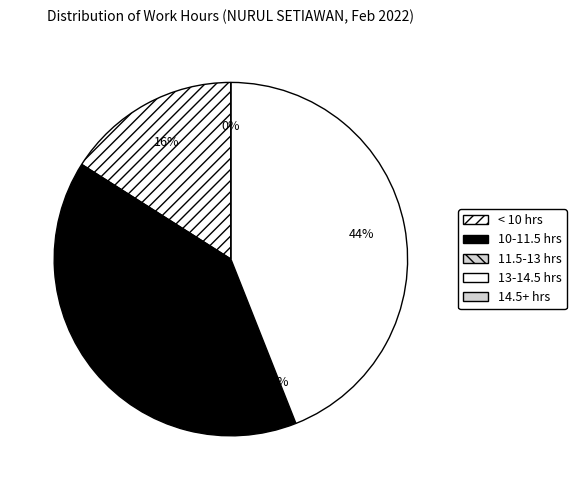

Is 8 the majority of the pie?

No